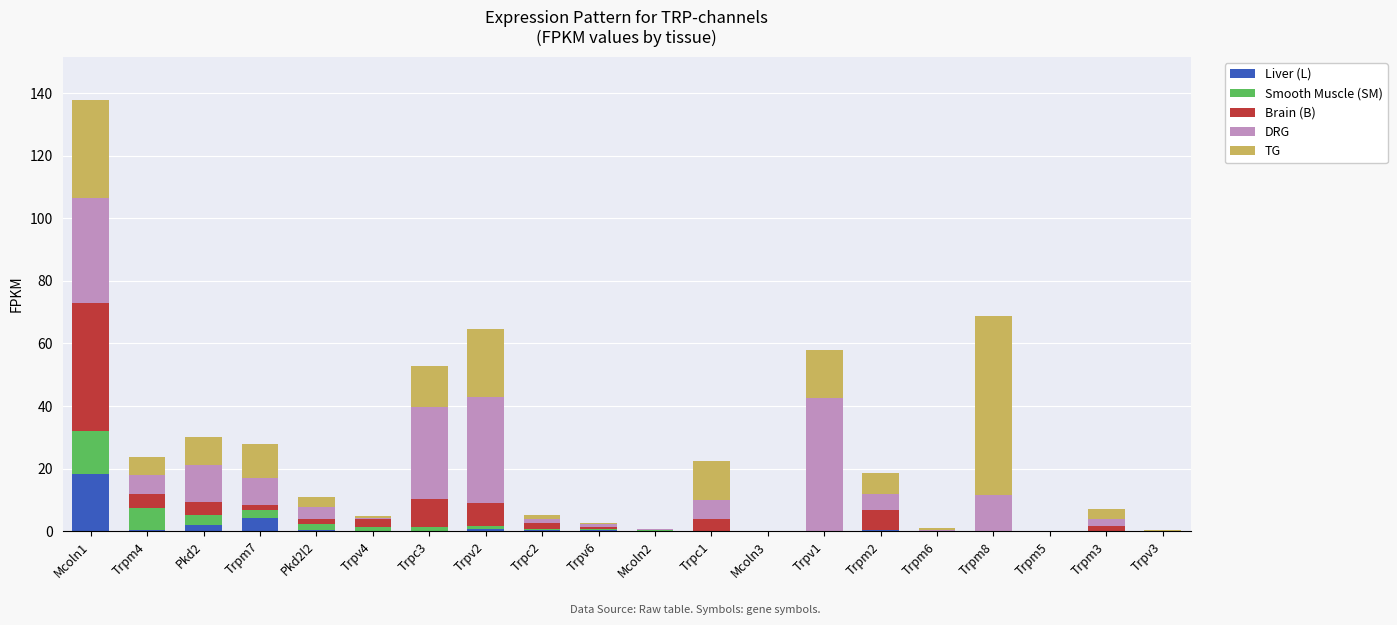

What is the highest value of the Liver (L) series?

18.3